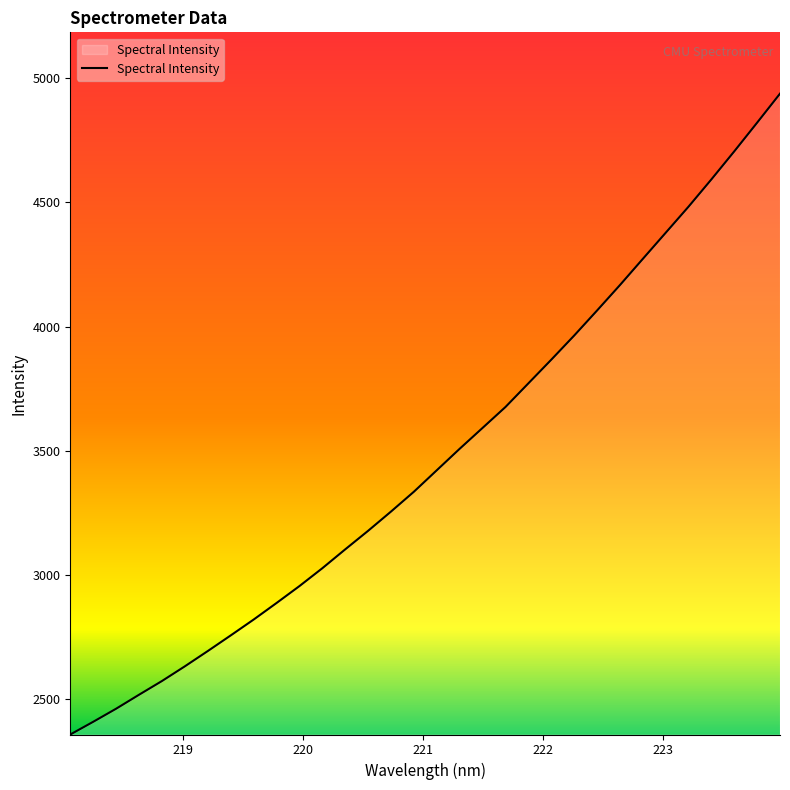

What is the greatest value displayed?

4937.6